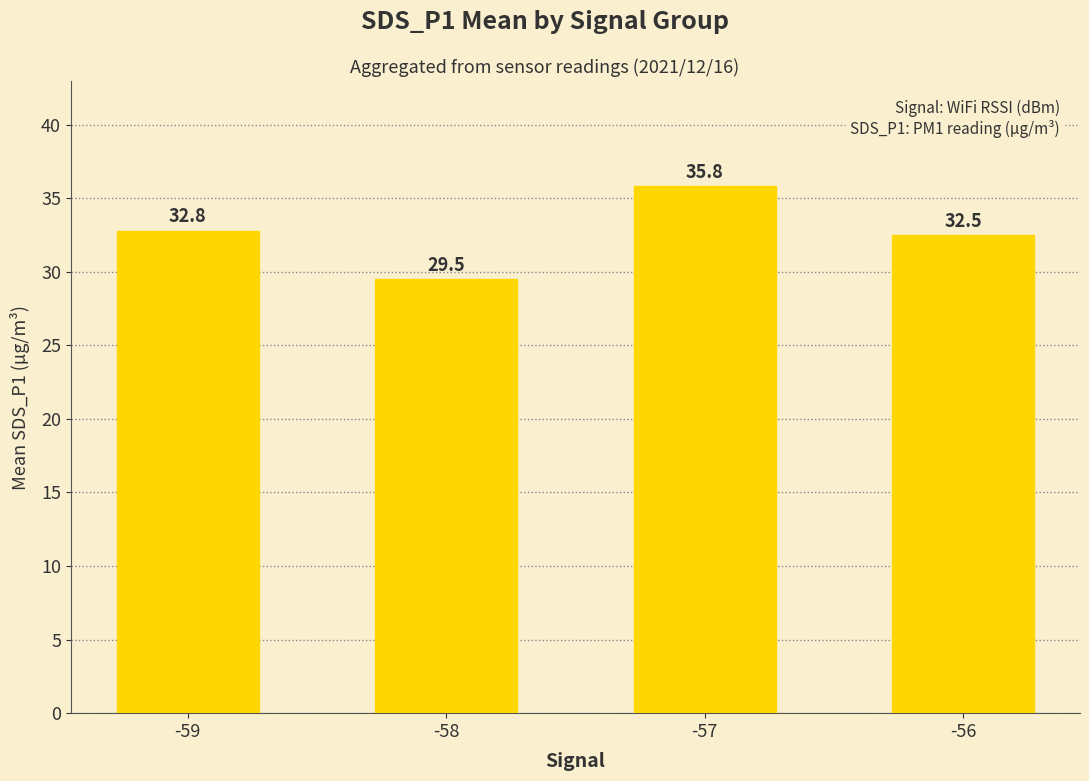

Read the value at -59.

32.8